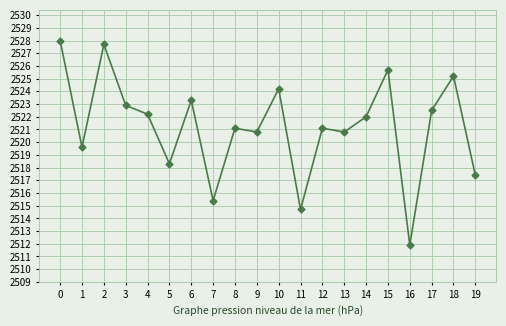

At which category does the data reach its first local valley?

1